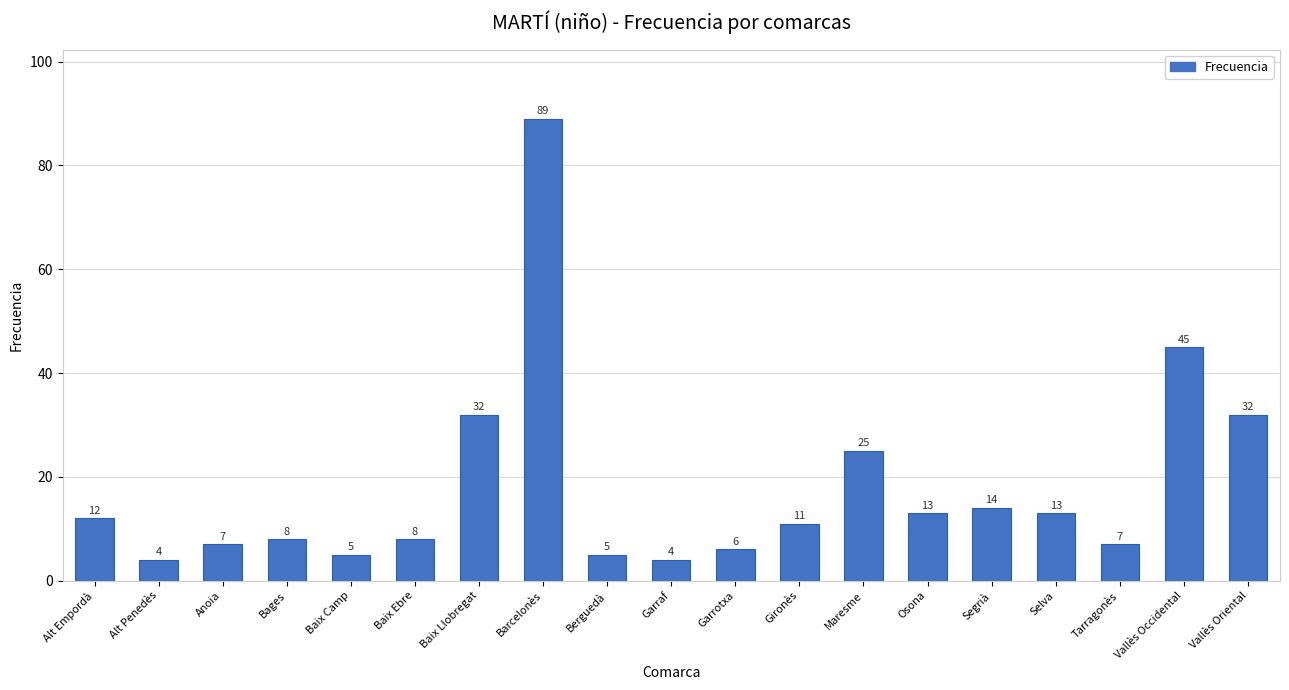

Is it true that the value at Alt Empordà is 19?

False